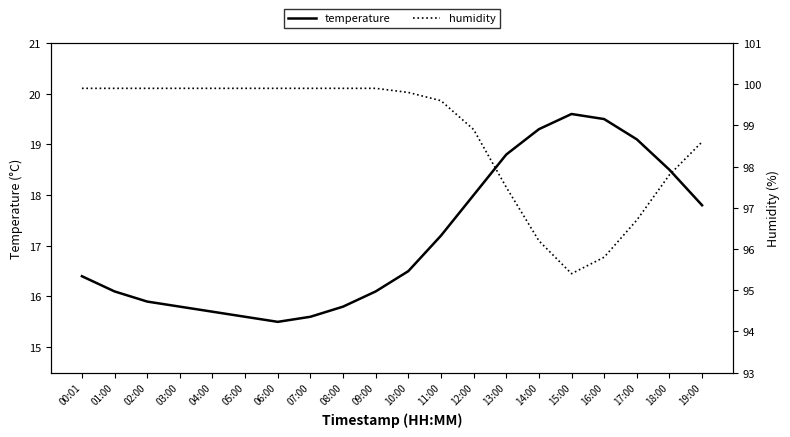

What is the difference between the second highest and minimum values in the humidity series?

4.5